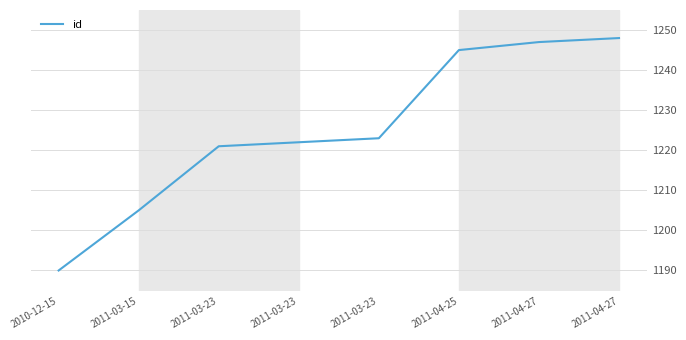

List the labels in order of value, smallest first.

2010-12-15, 2011-03-15, 2011-03-23, 2011-03-23, 2011-03-23, 2011-04-25, 2011-04-27, 2011-04-27